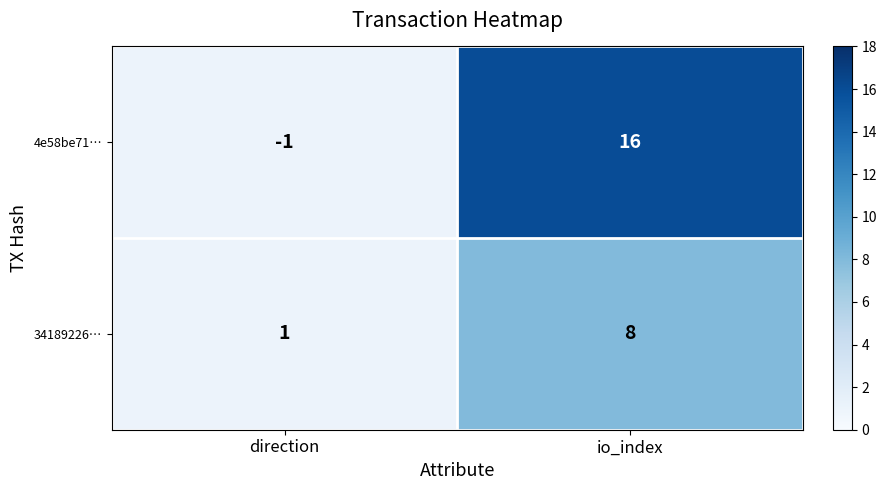

At which label is 34189226… closest to 4?

direction